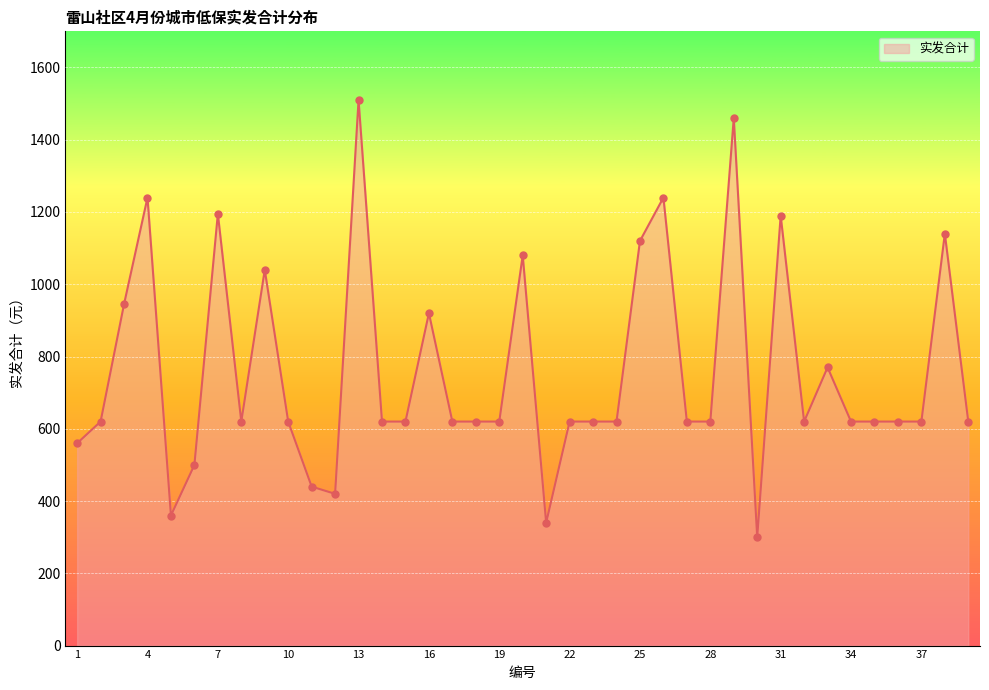

What is the smallest value displayed?

300